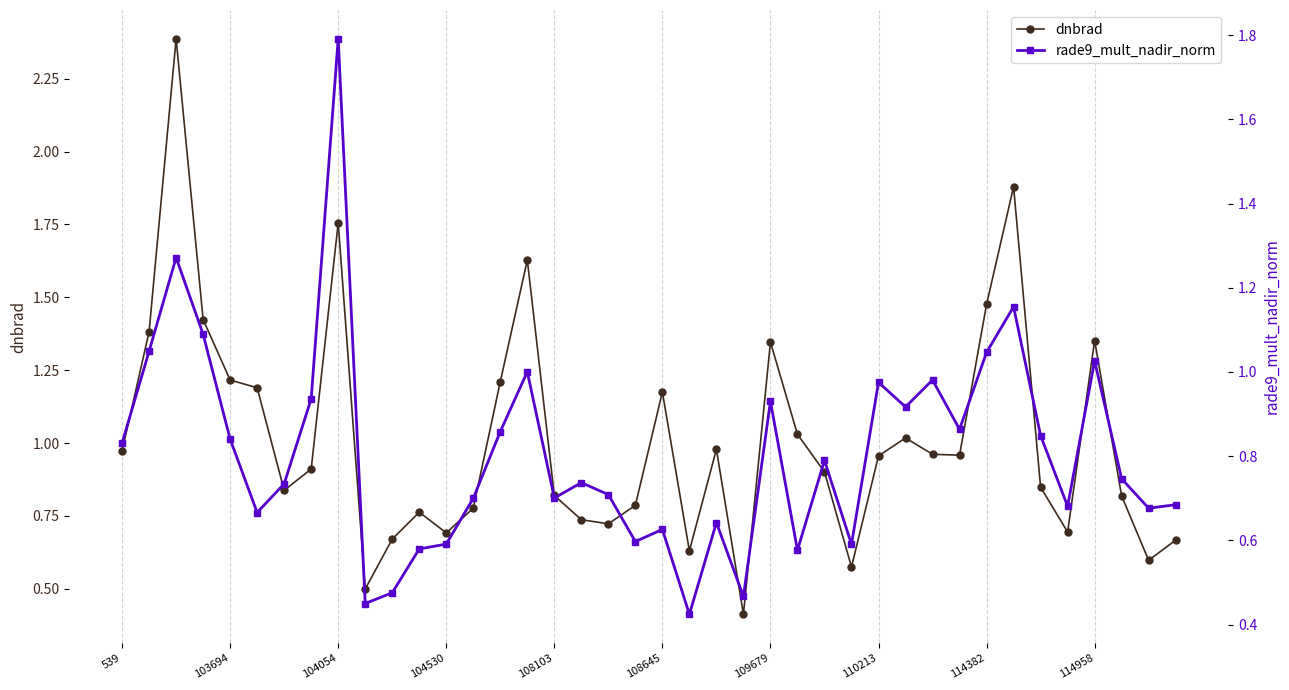

List the series in order of their peak value, lowest first.

rade9_mult_nadir_norm, dnbrad